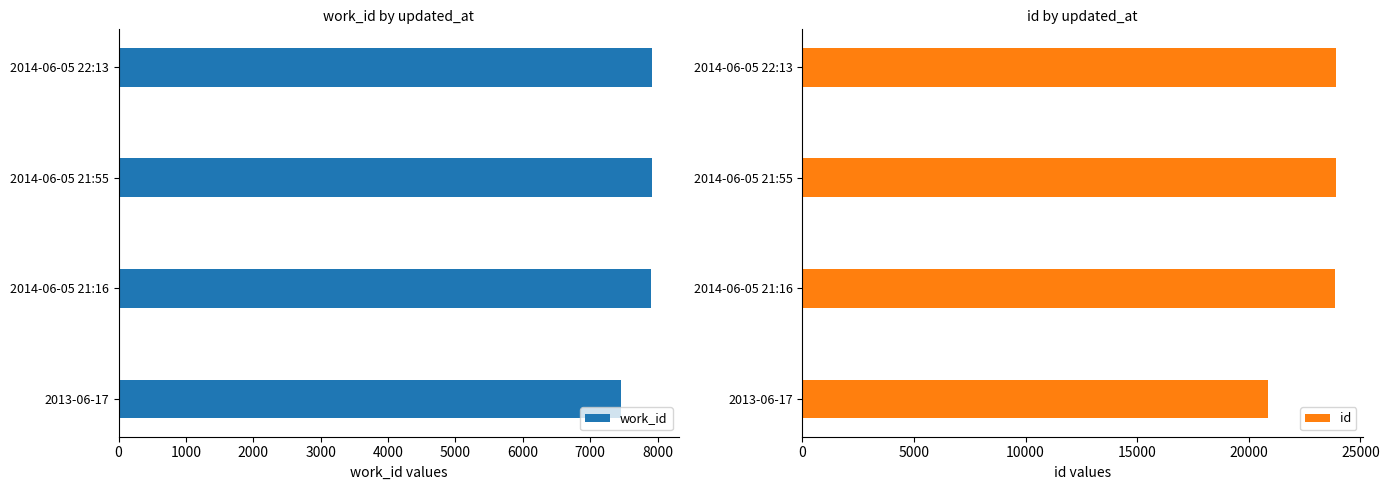

The value of work_id at 2014-06-05 22:13 is 5177. True or false?

False